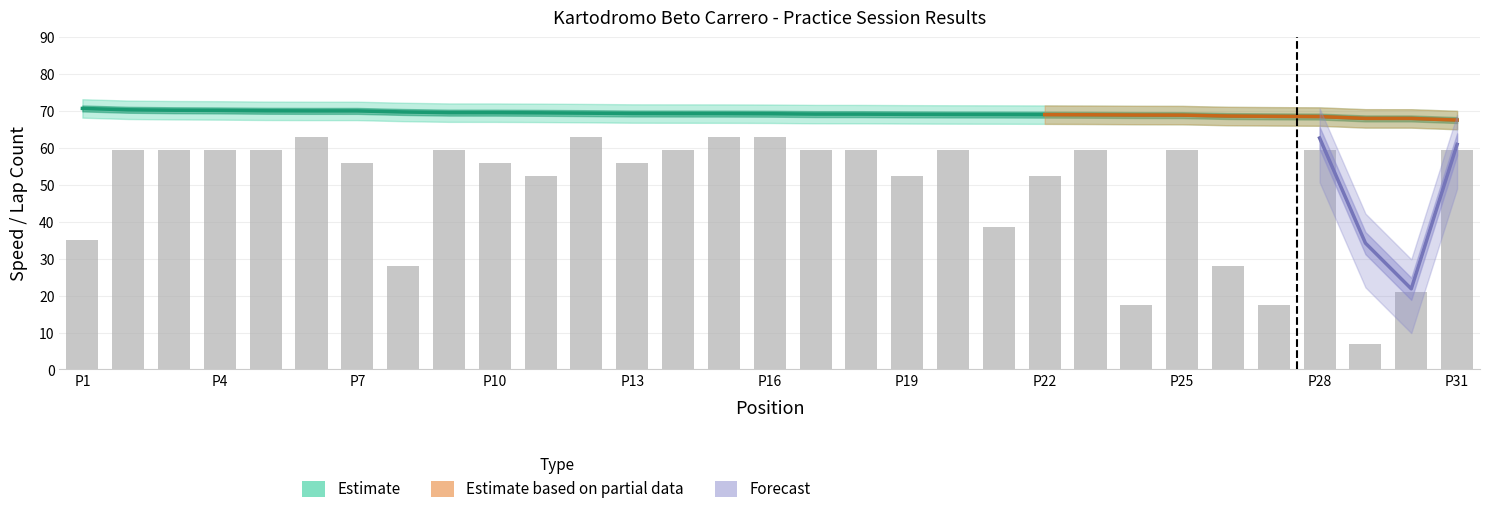

What is the sum of the Total Laps values at 13 and 20?

115.5